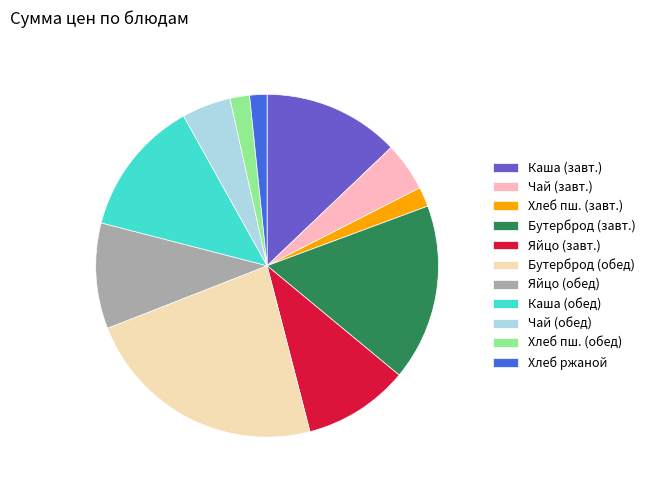

Approximately how many times larger is the value at Бутерброд (обед) compared to Хлеб пш. (обед)?

12.5